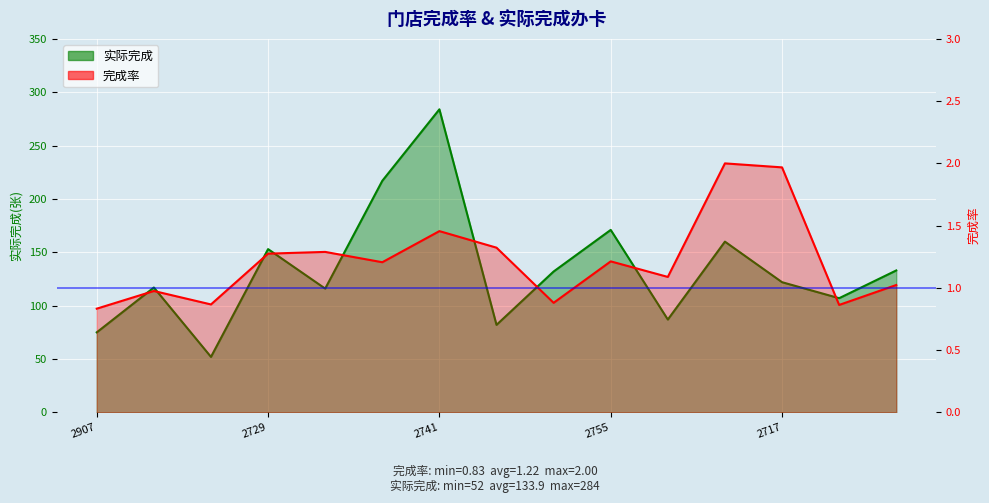

Is it true that 实际完成 equals 107.0 at 101453?

True